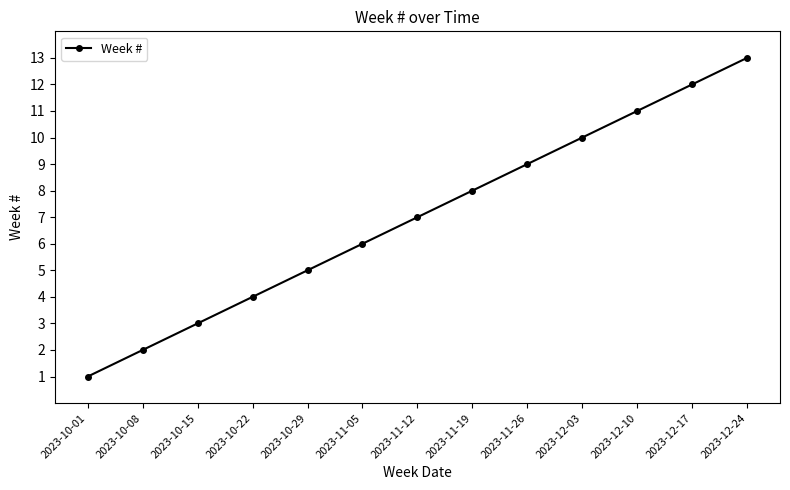

List the labels in order of value, smallest first.

2023-10-01, 2023-10-08, 2023-10-15, 2023-10-22, 2023-10-29, 2023-11-05, 2023-11-12, 2023-11-19, 2023-11-26, 2023-12-03, 2023-12-10, 2023-12-17, 2023-12-24